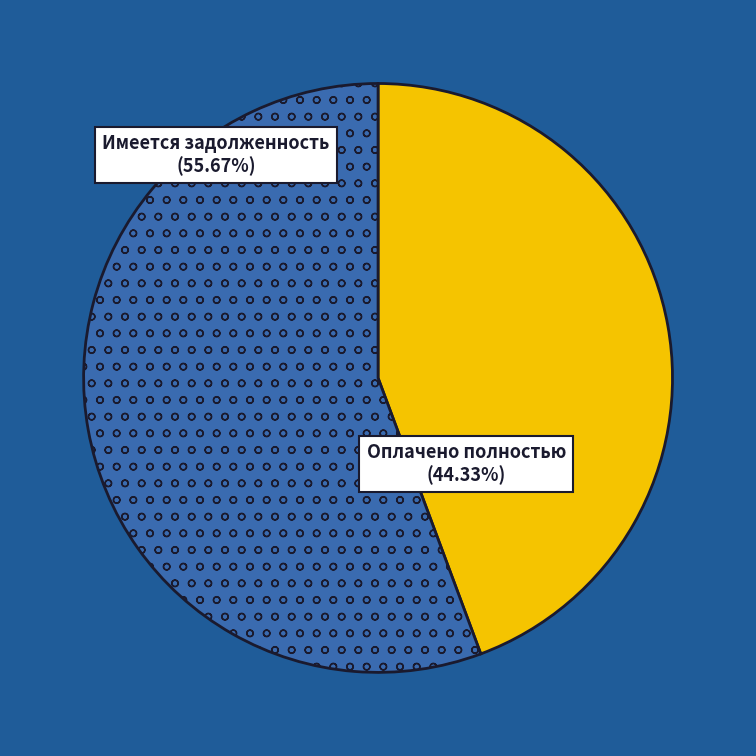

Between Имеется задолженность and Оплачено полностью, which is larger?

Имеется задолженность